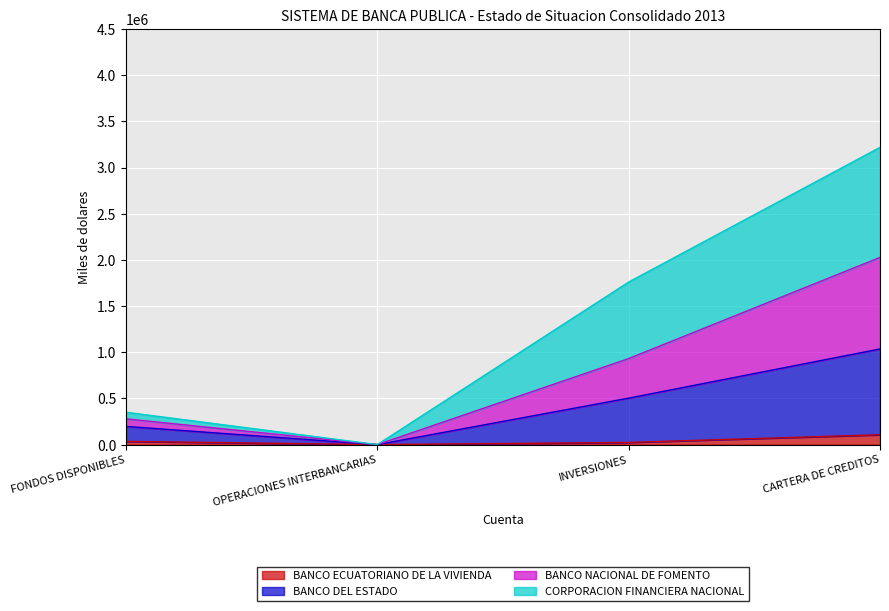

Where is BANCO DEL ESTADO nearest to the value 517775?

INVERSIONES